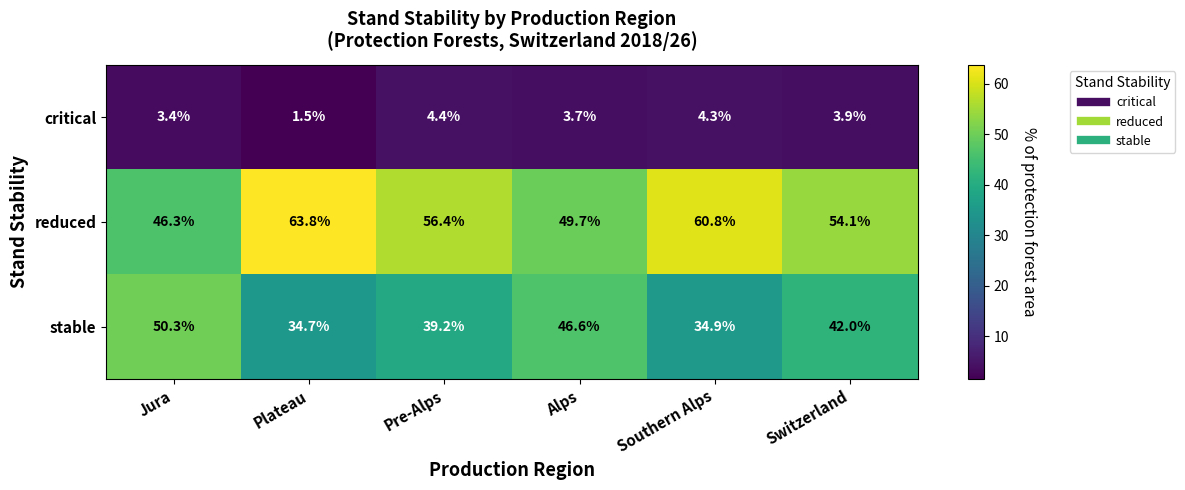

Which series changed the most between Southern Alps and Switzerland?

stable